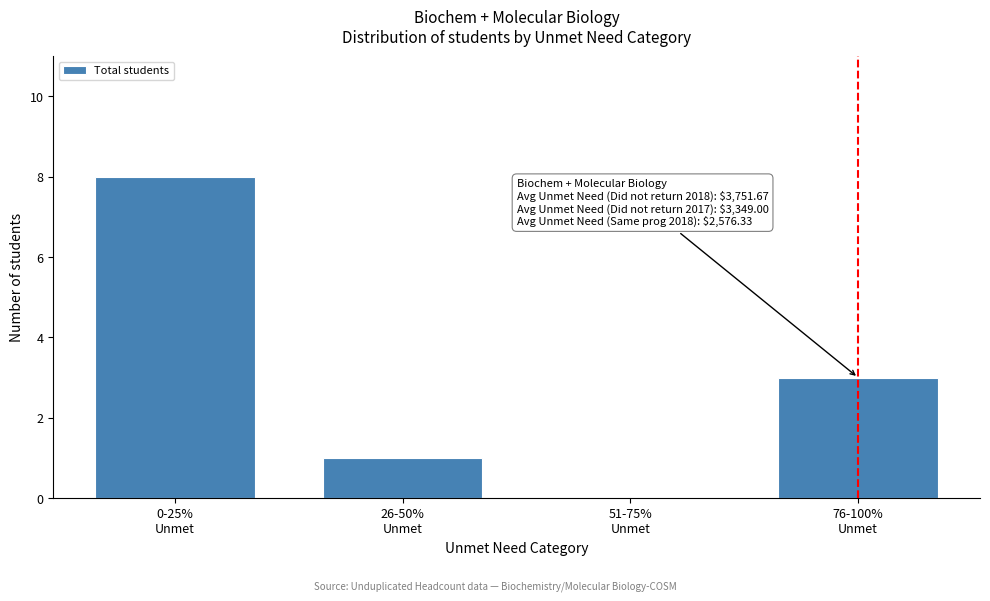

What is the sum of all values?

12